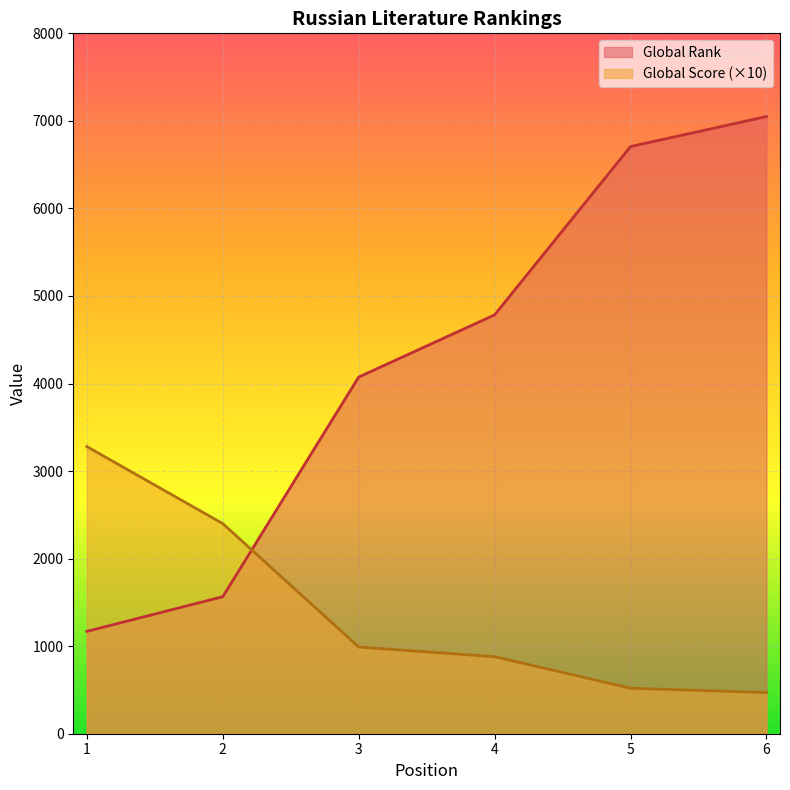

At how many categories does at least one series exceed 3527?

4